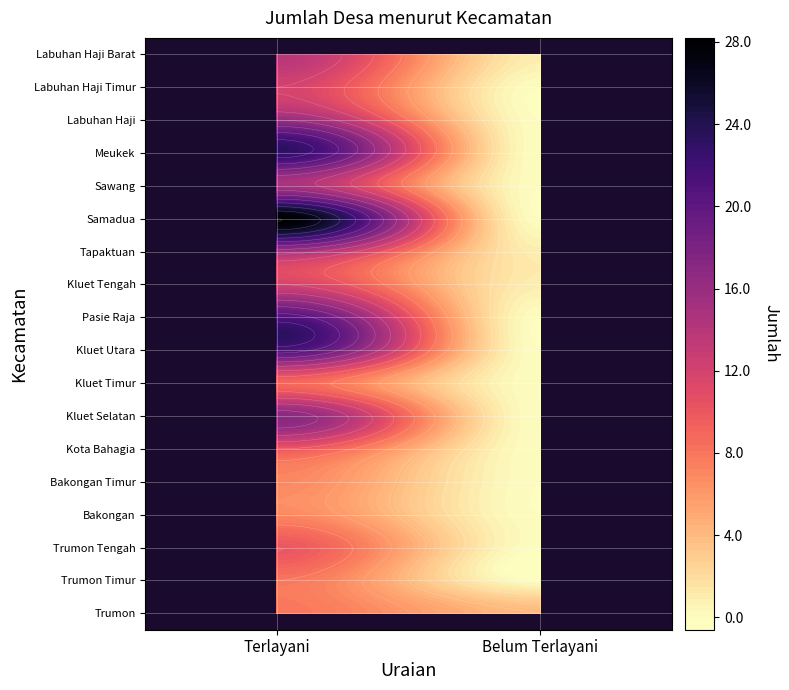

How many data points in Trumon are less than 8?

1